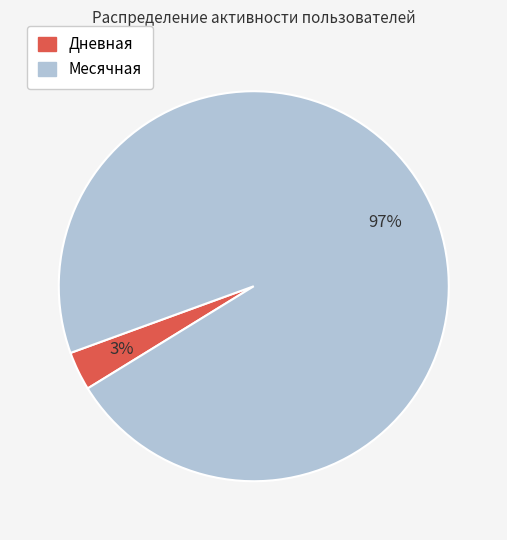

Count the number of slices in the pie.

2